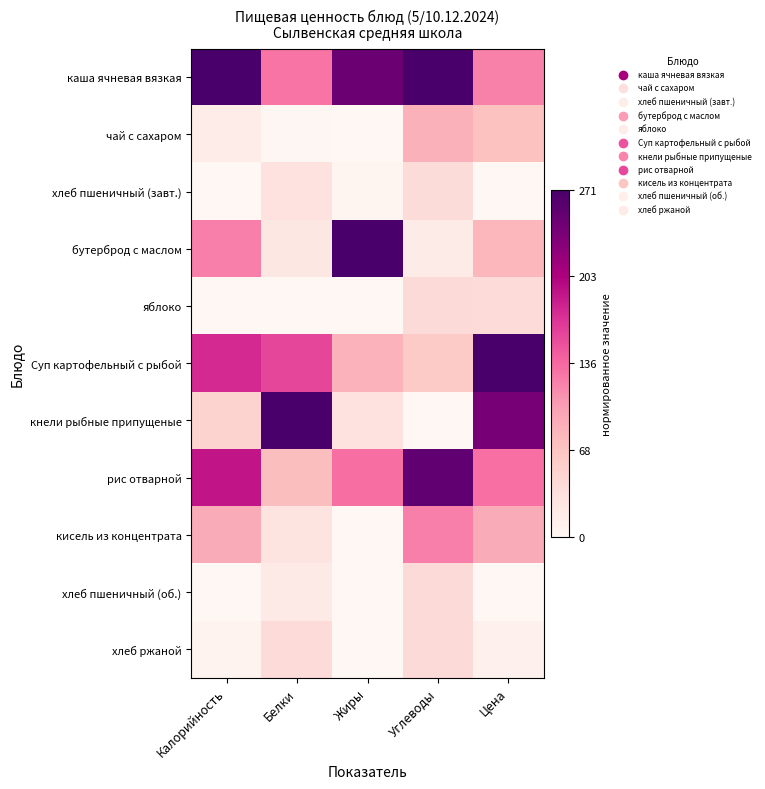

Which label corresponds to the smallest value in the chart?

Жиры